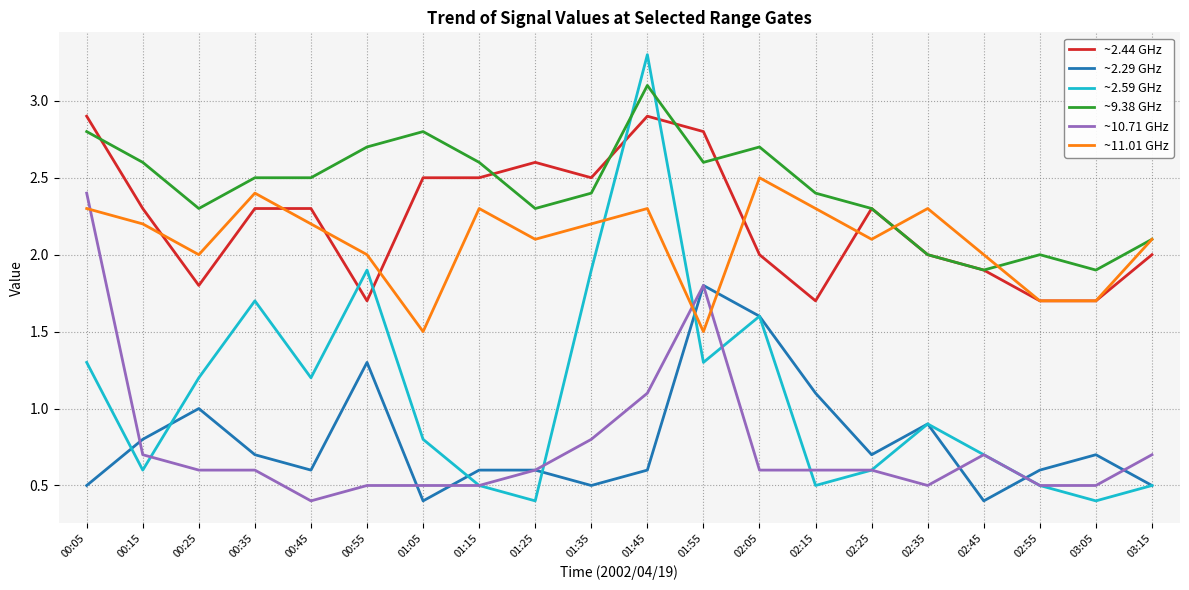

List the series in order of their peak value, highest first.

~2.59 GHz, ~9.38 GHz, ~2.44 GHz, ~11.01 GHz, ~10.71 GHz, ~2.29 GHz